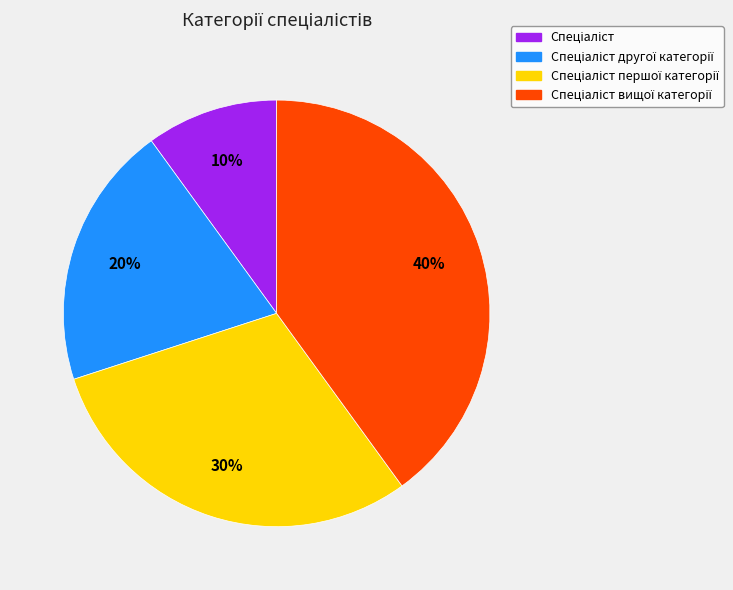

Is there a majority slice in this chart?

No